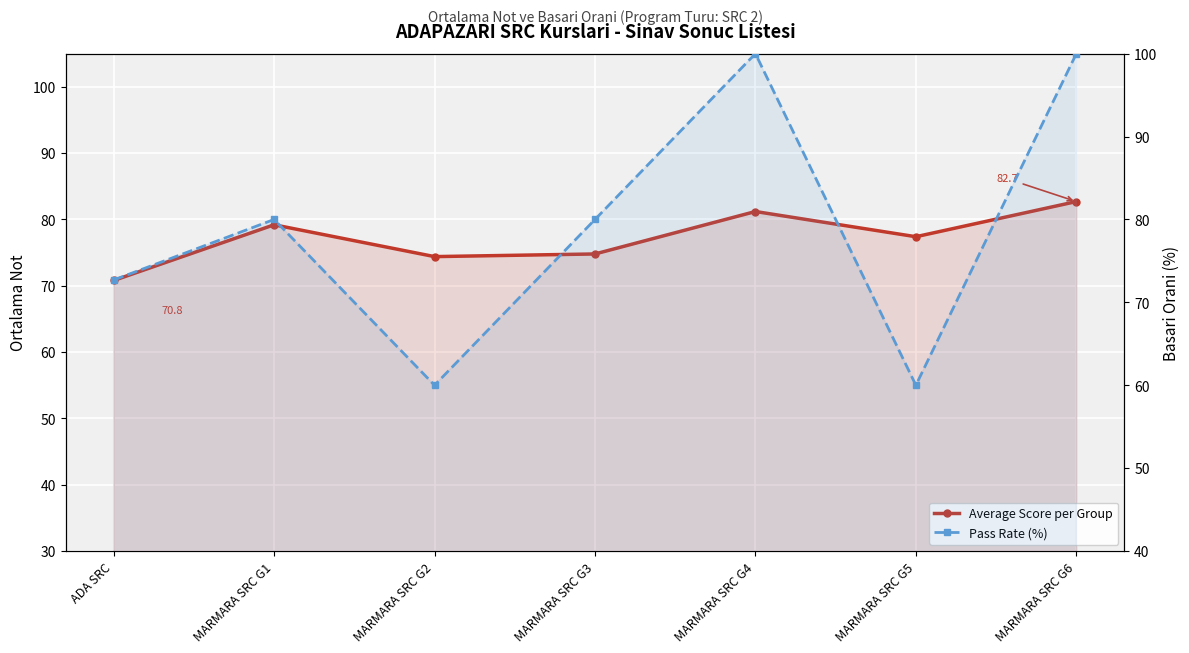

What is the total value across all series at MARMARA SRC G3?

154.8